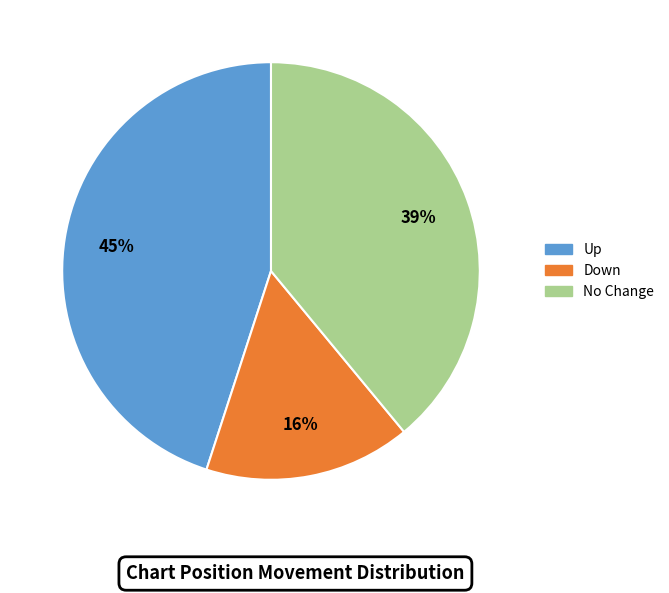

Is there any slice that represents more than half of the pie?

No